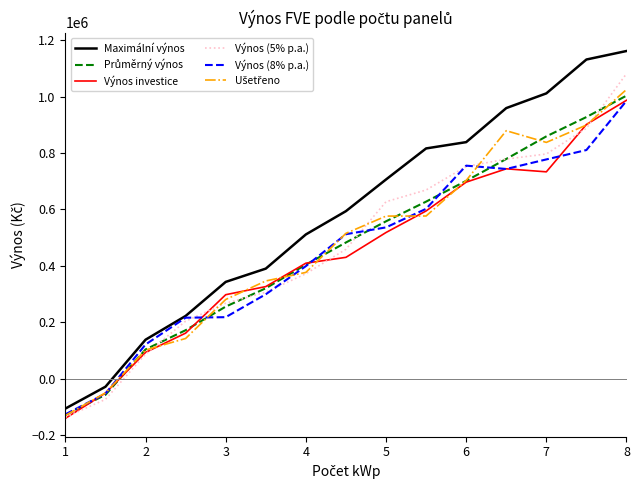

What is the greatest value displayed?

1161272.0